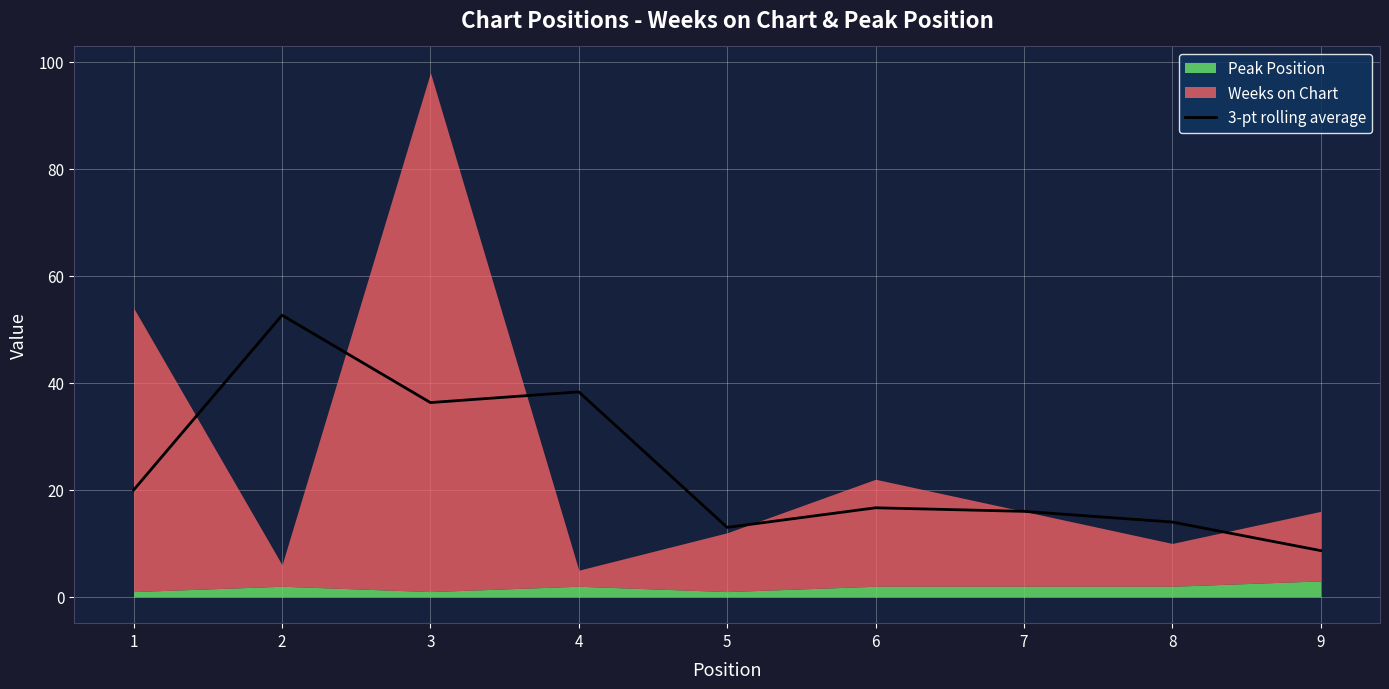

Rank the categories by value from lowest to highest.

9, 5, 8, 7, 6, 1, 3, 4, 2